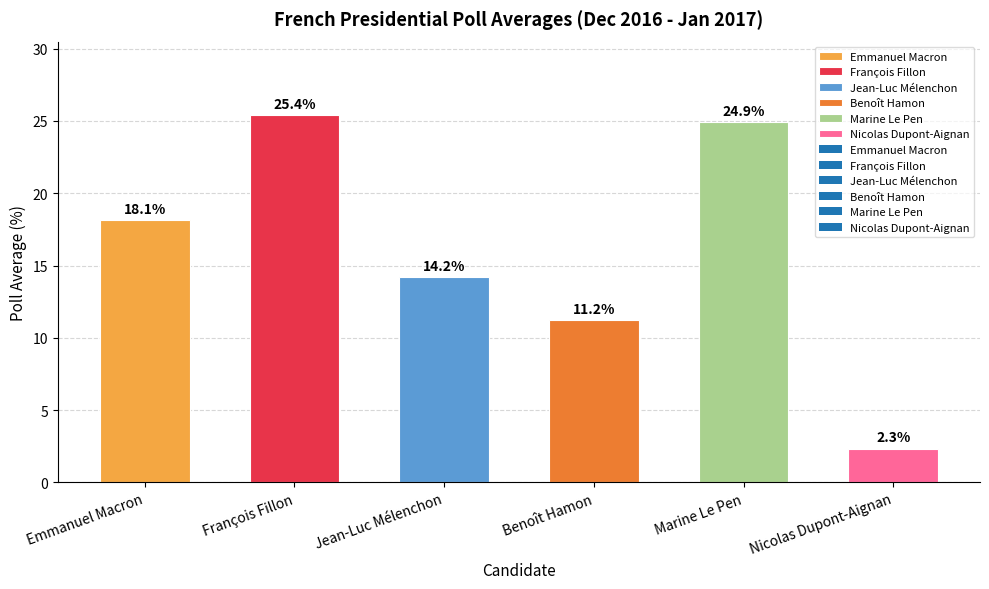

What value does the data have at François Fillon?

25.4